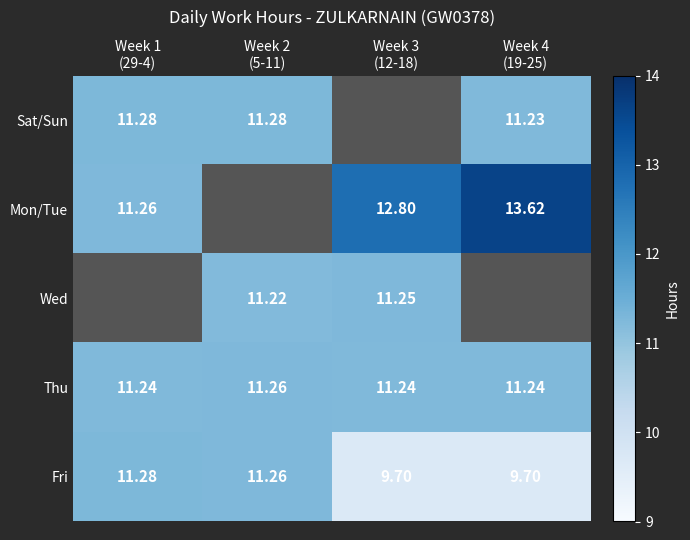

What is the maximum value for Sat/Sun?

11.3